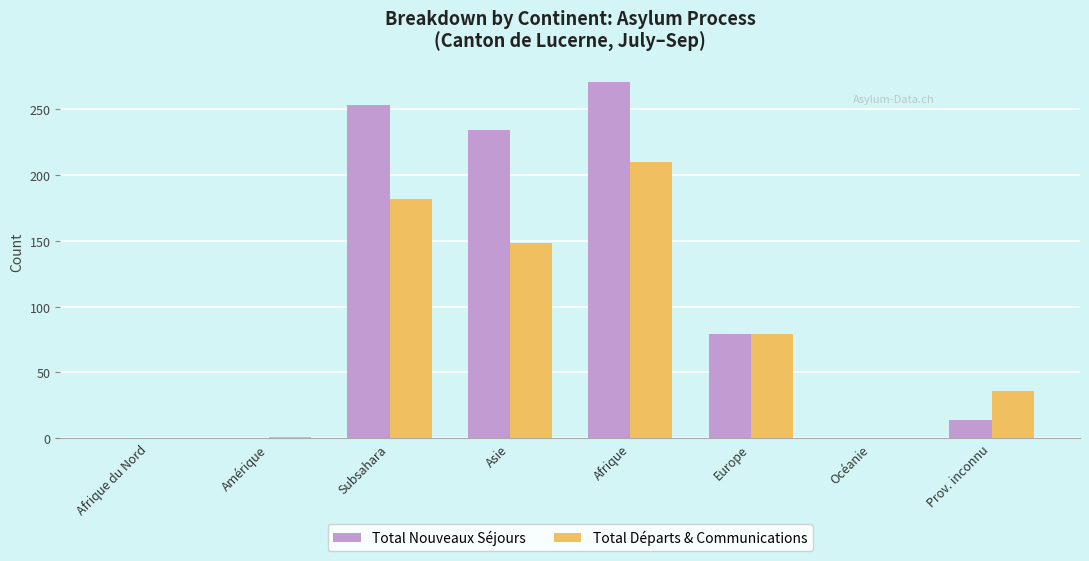

What are all the series names shown in the legend?

Total Nouveaux Séjours, Total Départs & Communications